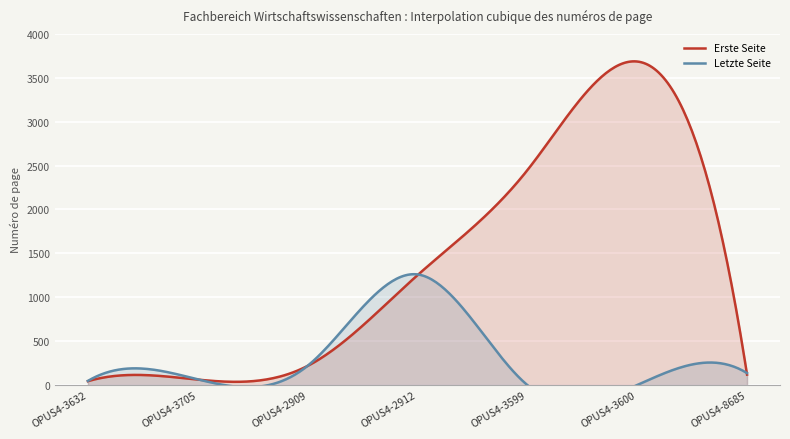

What are all the series names shown in the legend?

Erste Seite, Letzte Seite